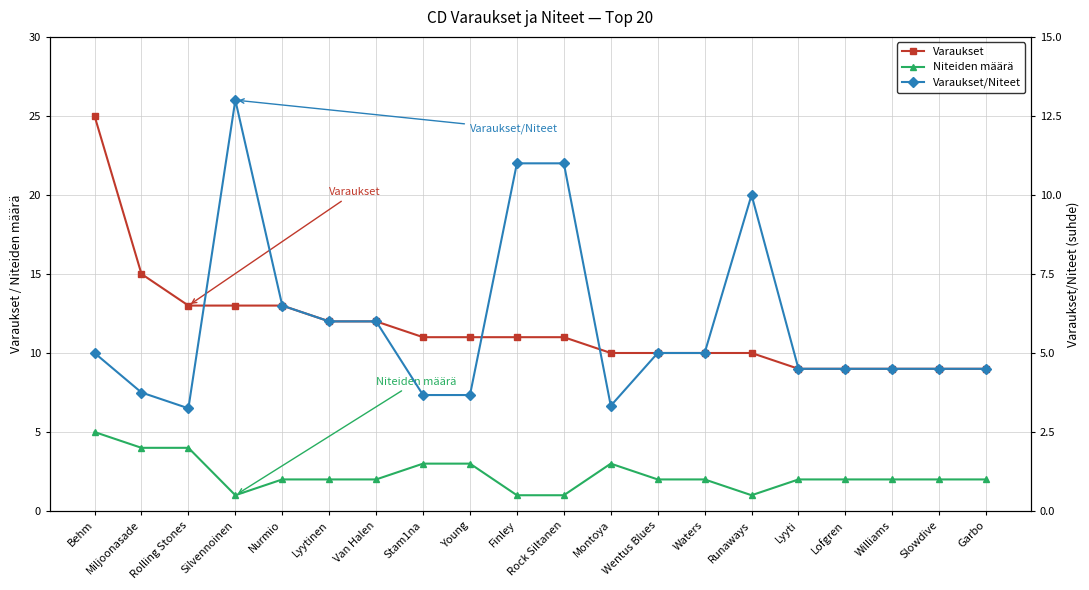

What is the label of the 17th point from the right?

Silvennoinen